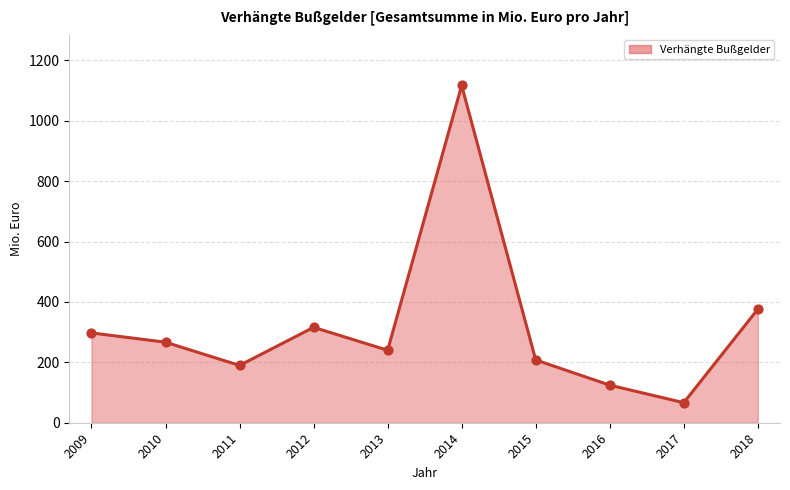

Between 2014 and 2009, which is larger?

2014